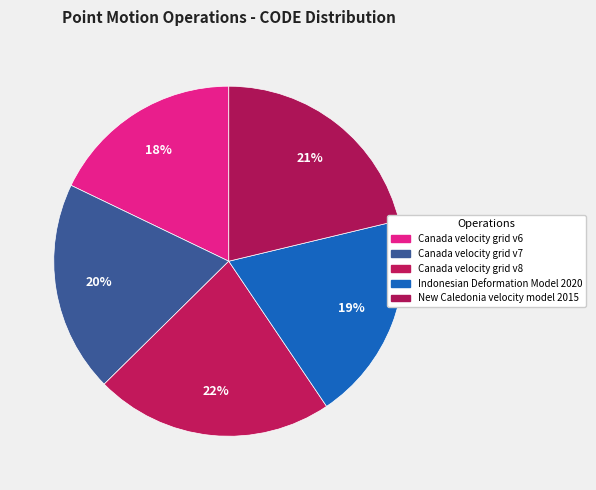

Does Canada velocity grid v7 account for over 50% of the chart?

No